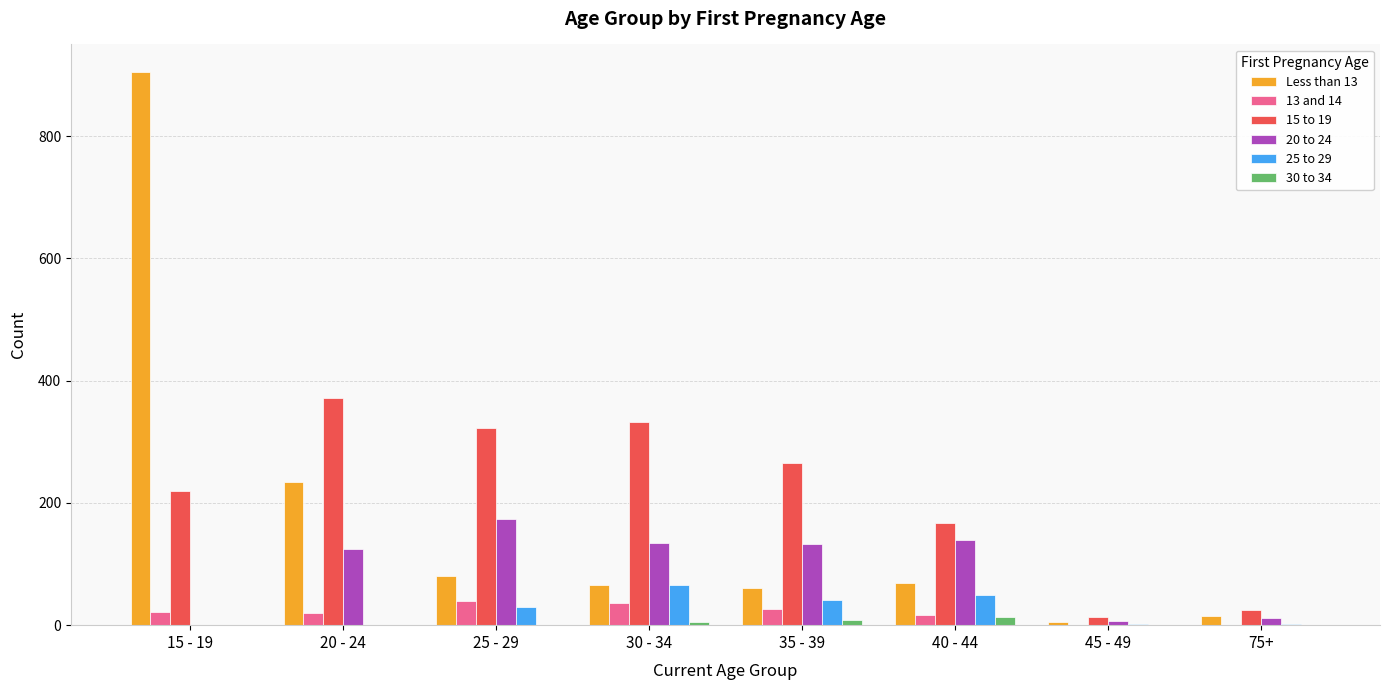

What is the difference between the 25 to 29 values at 75+ and 40 - 44?

47